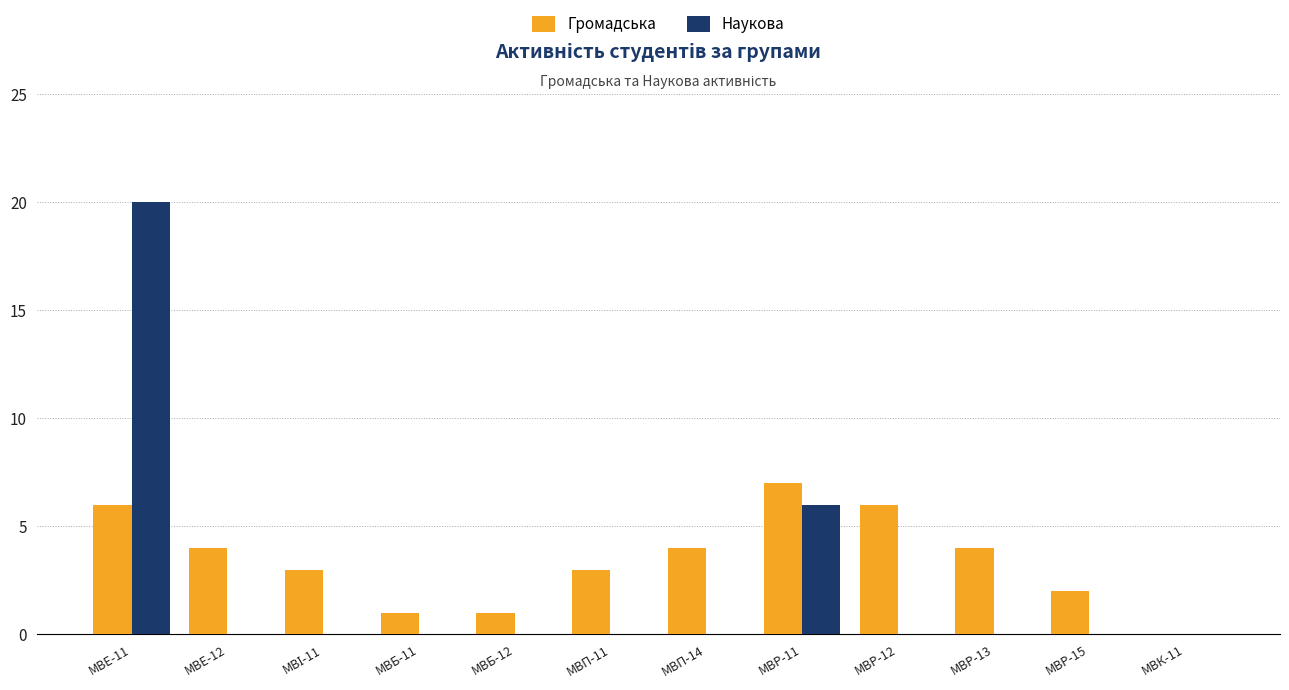

Which label corresponds to the largest value in the chart?

МВЕ-11